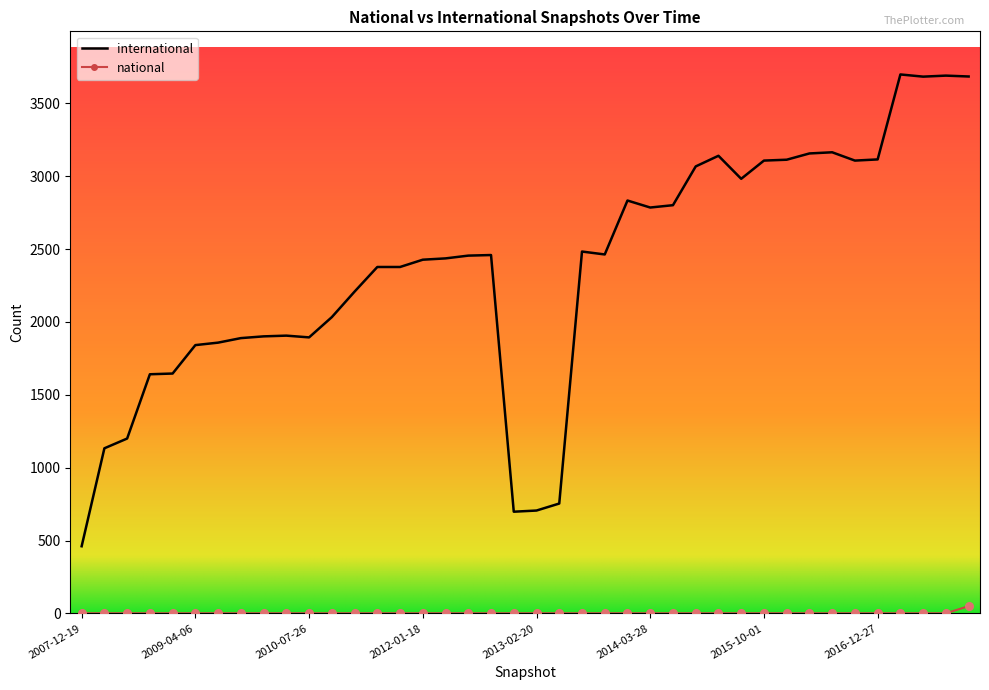

Which series has the widest spread of values?

international